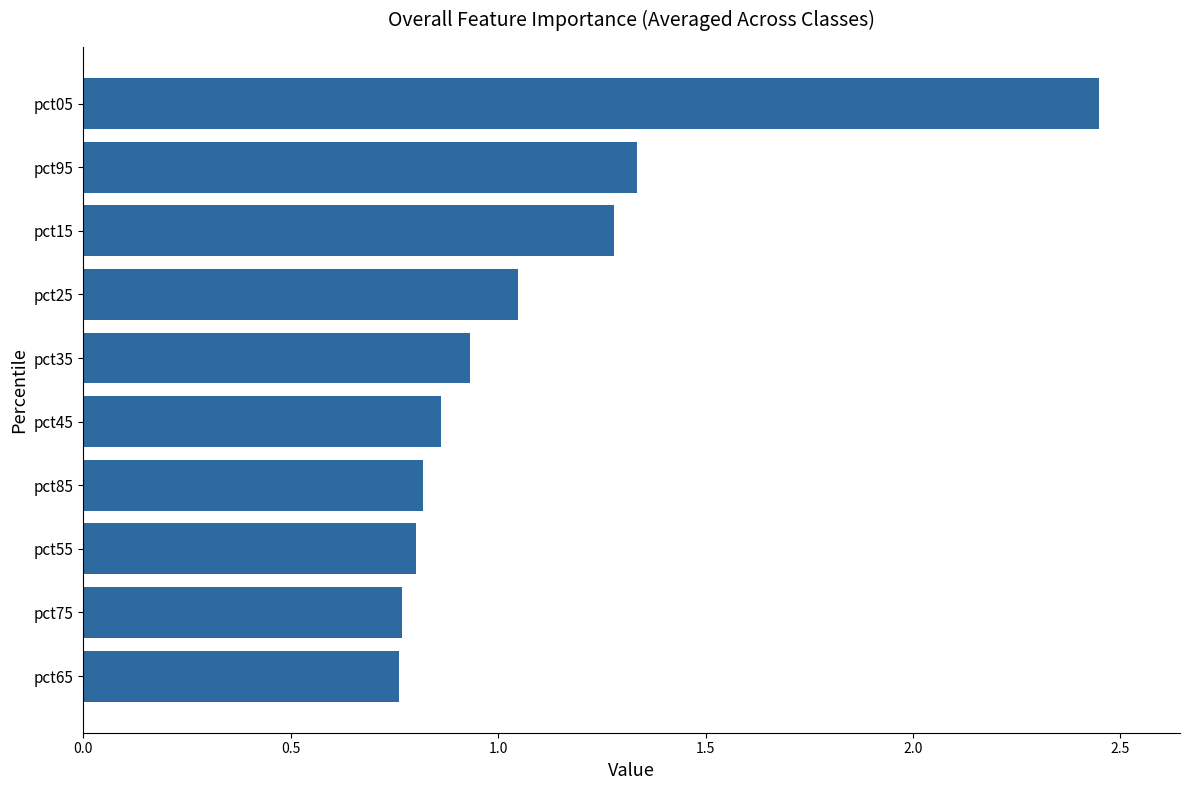

The value at pct95 is 0.5. True or false?

False